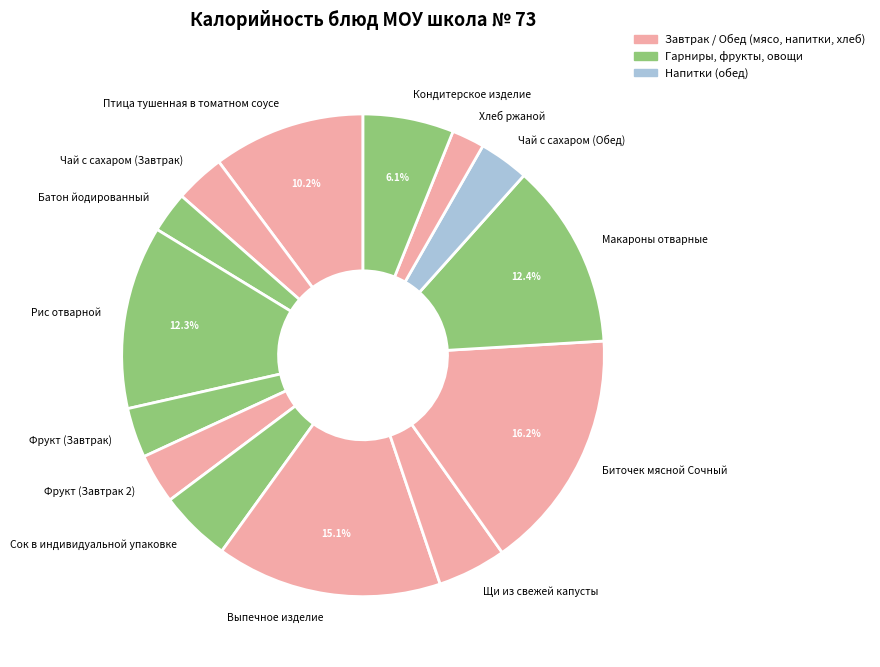

Which has a higher value, Кондитерское изделие or Фрукт (Завтрак)?

Кондитерское изделие